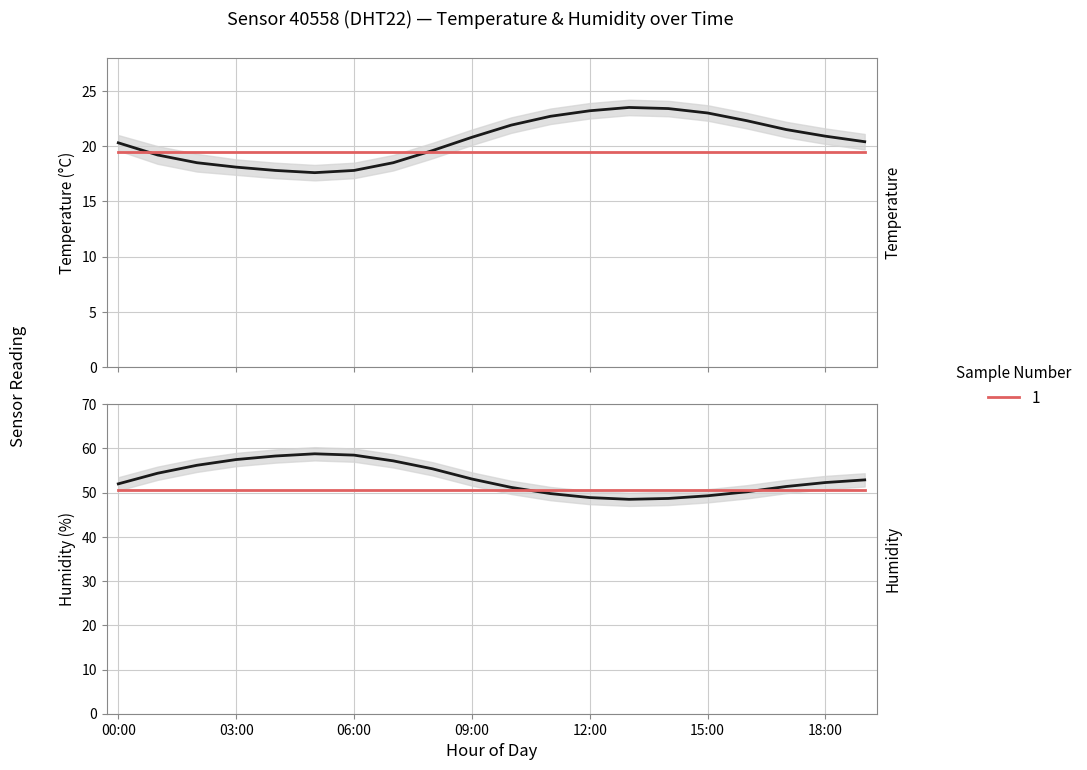

How many series are shown in this chart?

2